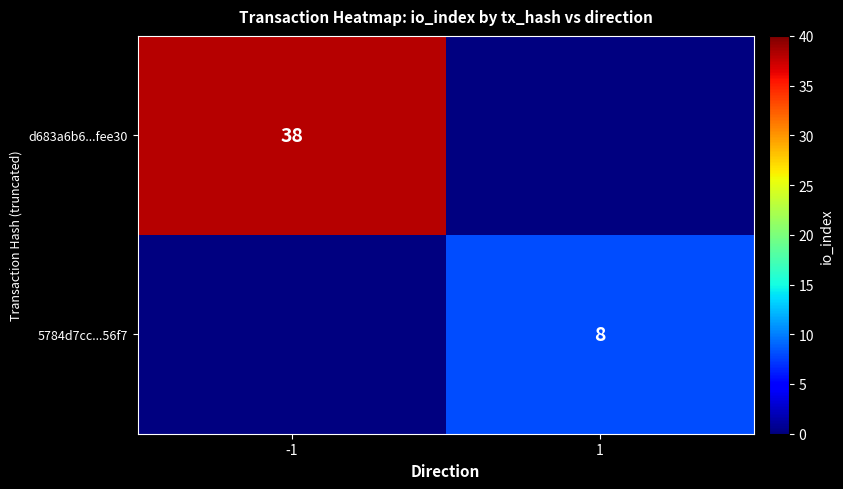

True or false: d683a6b6...fee30 has a value of 26 at -1.

False